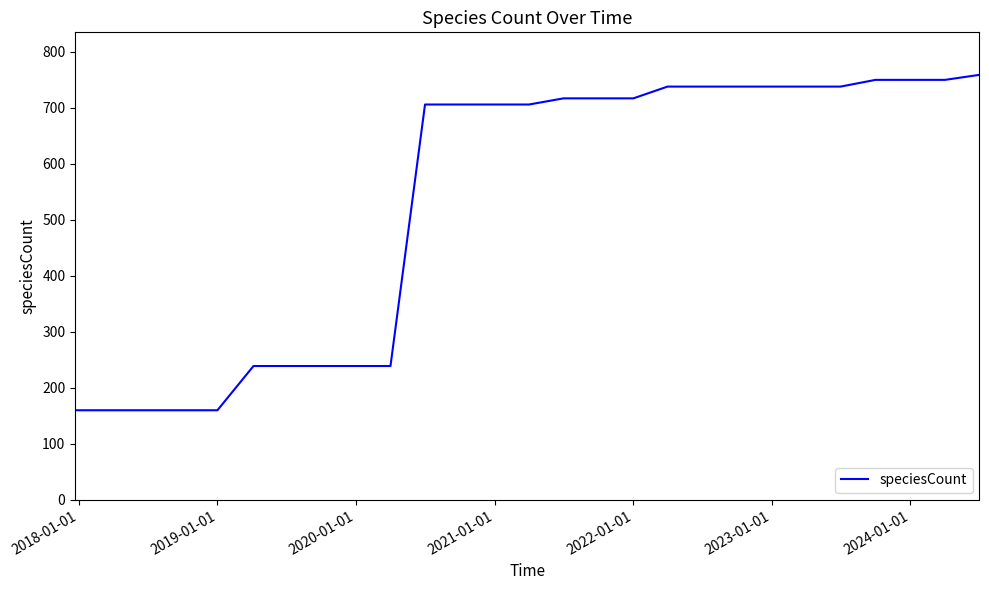

What is the greatest value displayed?

759